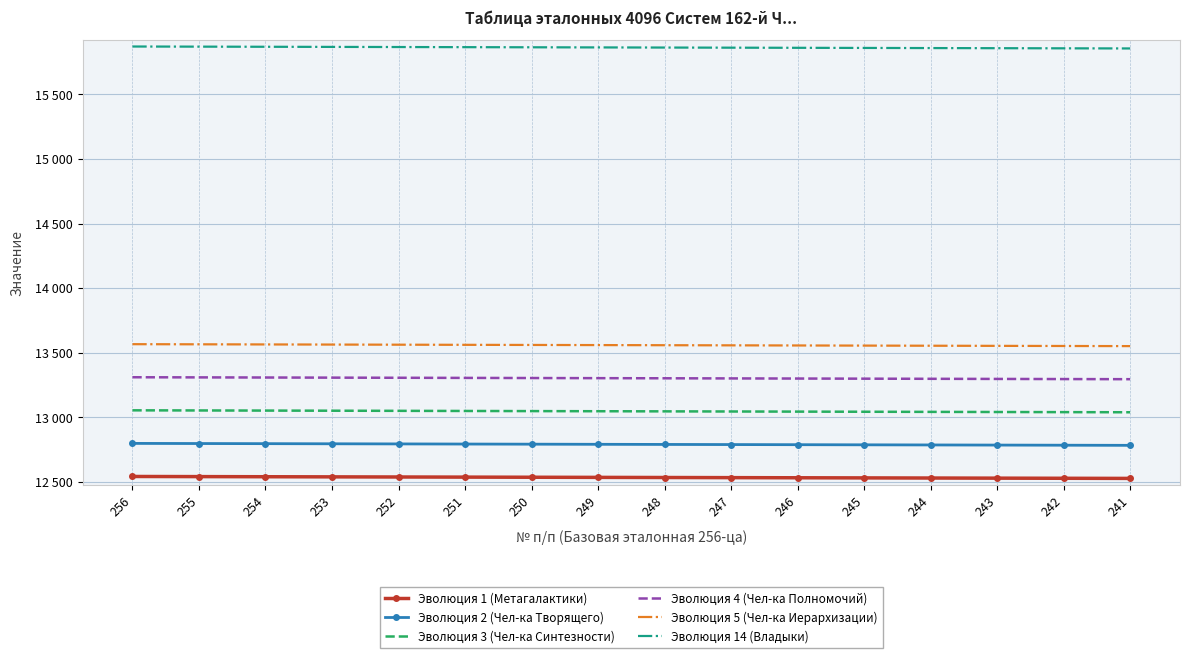

Reading right to left, list all the values displayed in this chart.

Эволюция 1 (Метагалактики): 241=12528	242=12529	243=12530	244=12531	245=12532	246=12533	247=12534	248=12535	249=12536	250=12537	251=12538	252=12539	253=12540	254=12541	255=12542	256=12543
Эволюция 2 (Чел-ка Творящего): 241=12784	242=12785	243=12786	244=12787	245=12788	246=12789	247=12790	248=12791	249=12792	250=12793	251=12794	252=12795	253=12796	254=12797	255=12798	256=12799
Эволюция 3 (Чел-ка Синтезности): 241=13040	242=13041	243=13042	244=13043	245=13044	246=13045	247=13046	248=13047	249=13048	250=13049	251=13050	252=13051	253=13052	254=13053	255=13054	256=13055
Эволюция 4 (Чел-ка Полномочий): 241=13296	242=13297	243=13298	244=13299	245=13300	246=13301	247=13302	248=13303	249=13304	250=13305	251=13306	252=13307	253=13308	254=13309	255=13310	256=13311
Эволюция 5 (Чел-ка Иерархизации): 241=13552	242=13553	243=13554	244=13555	245=13556	246=13557	247=13558	248=13559	249=13560	250=13561	251=13562	252=13563	253=13564	254=13565	255=13566	256=13567
Эволюция 14 (Владыки): 241=15856	242=15857	243=15858	244=15859	245=15860	246=15861	247=15862	248=15863	249=15864	250=15865	251=15866	252=15867	253=15868	254=15869	255=15870	256=15871